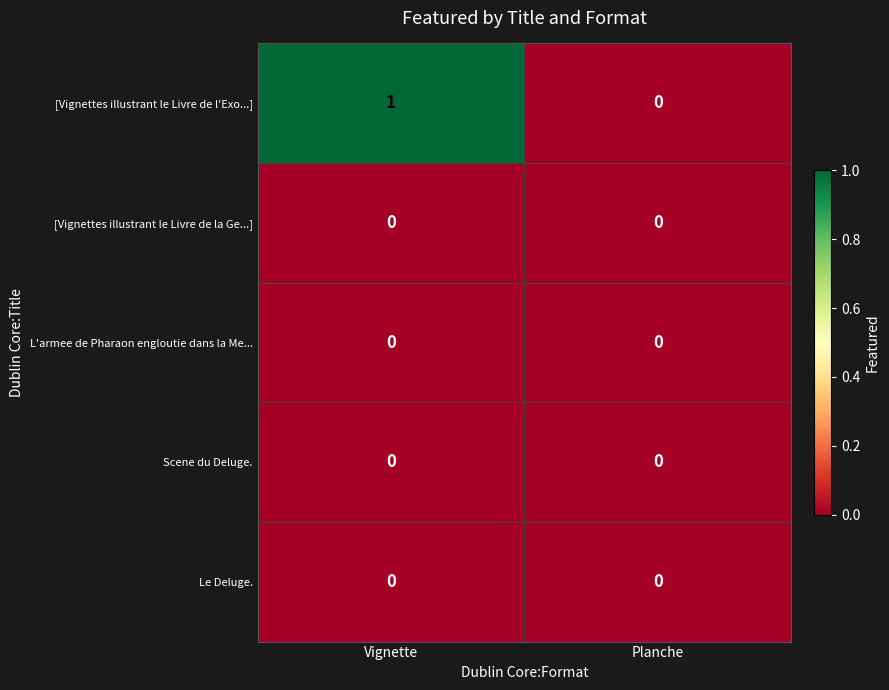

Is it true that L'armee de Pharaon engloutie dans la Me... equals 0 at Planche?

True